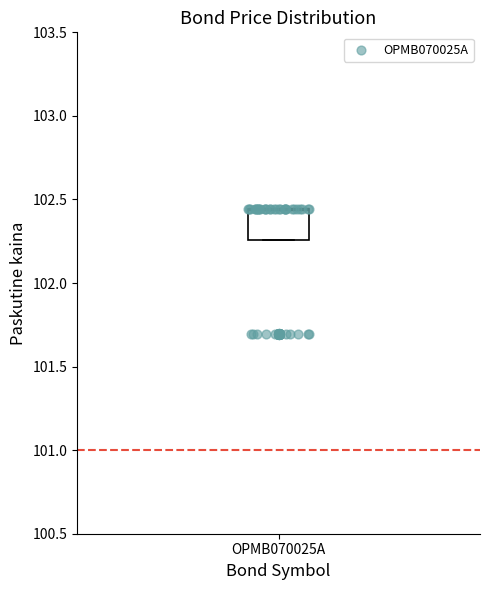

Read this box plot against the y-axis: the position of the median line, the range covered by the box, and the ends of both whiskers. The values are not printed on the chart, so give them approximately, as read against the axis.

median 102.45 (drawn on the box's upper edge), box 102.25 to 102.45, whiskers 102.25 to 102.45